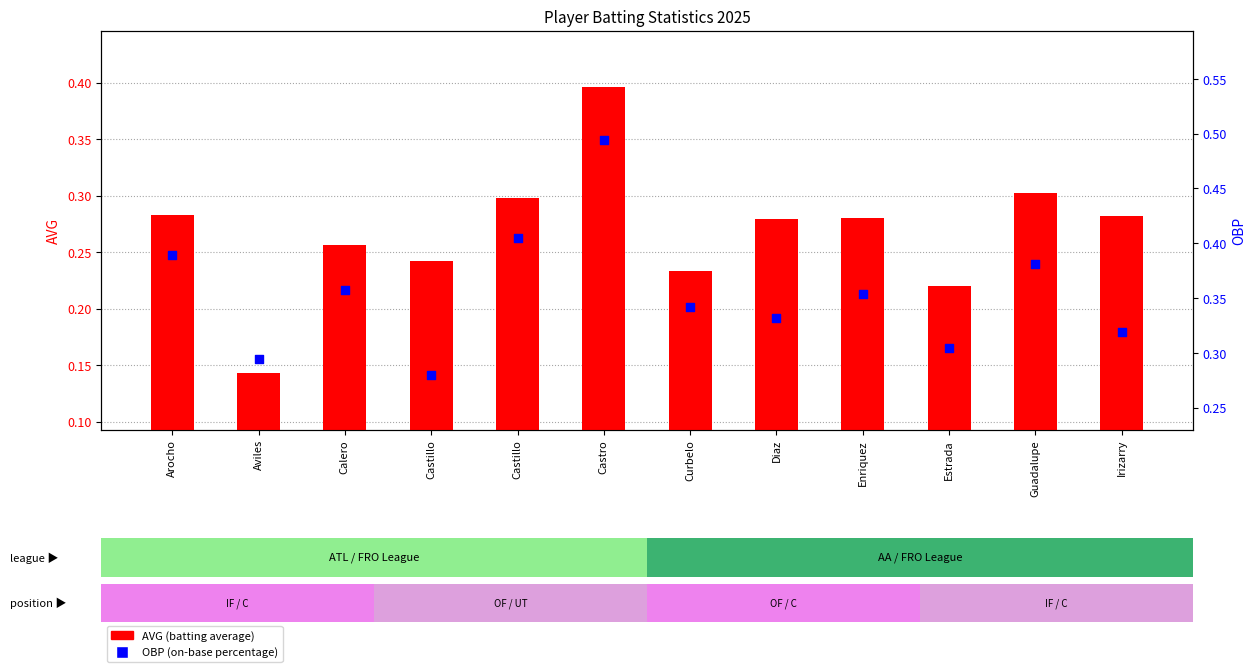

At which category is the sum across all series the highest?

Castro